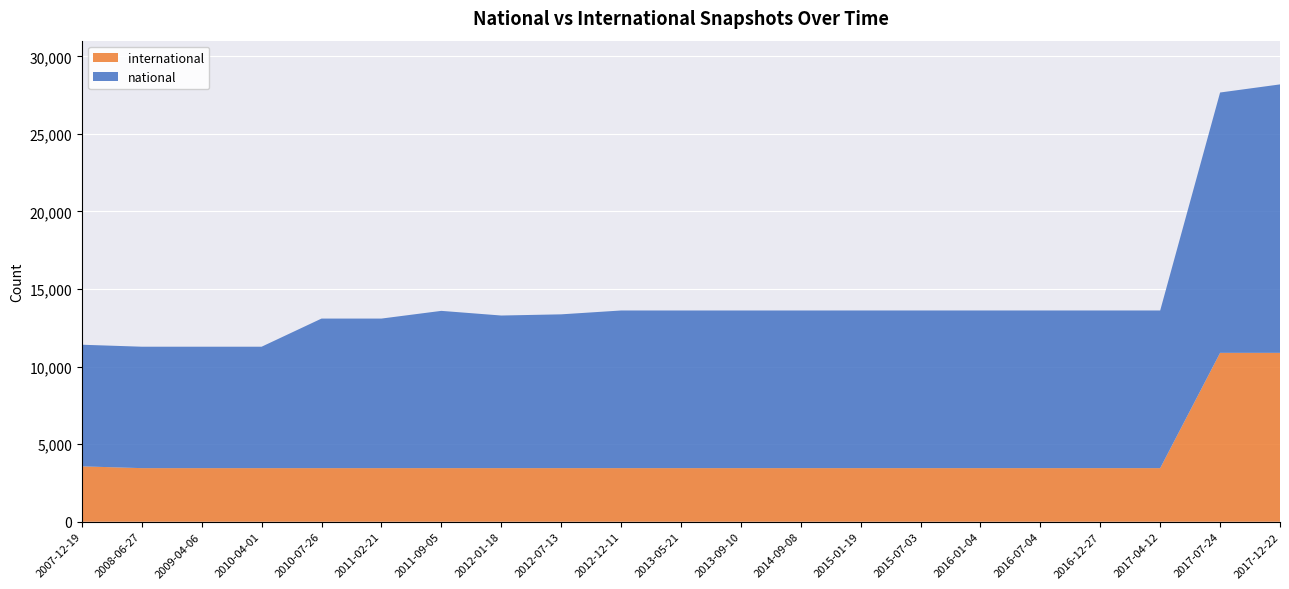

True or false: national and international cross at least once.

False